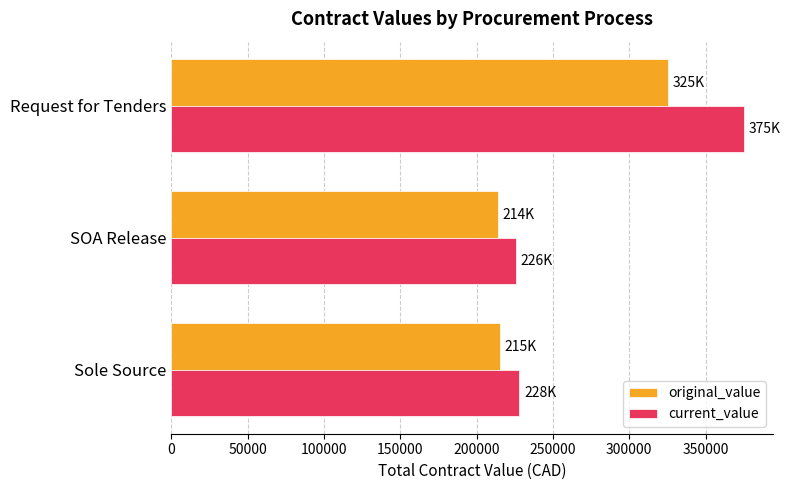

How many values in the original_value series are below 215445?

1